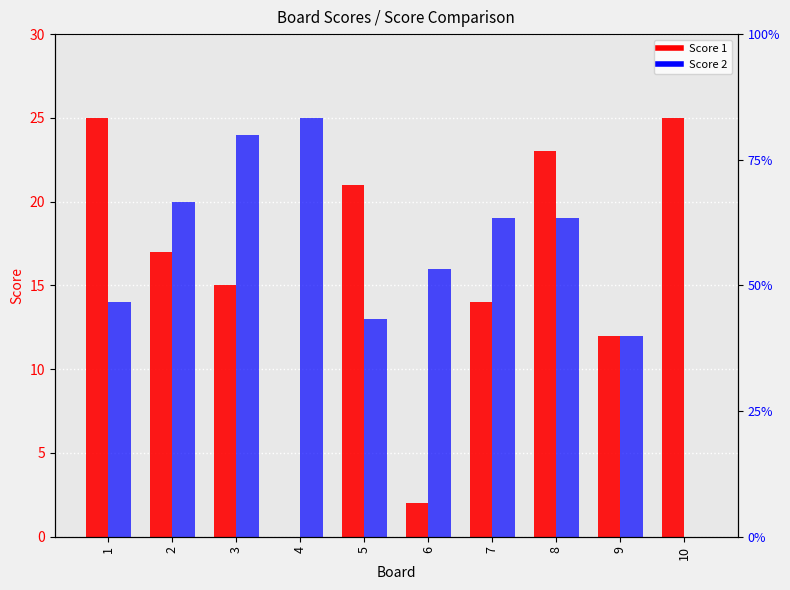

Does the chart contain stacked bars?

No